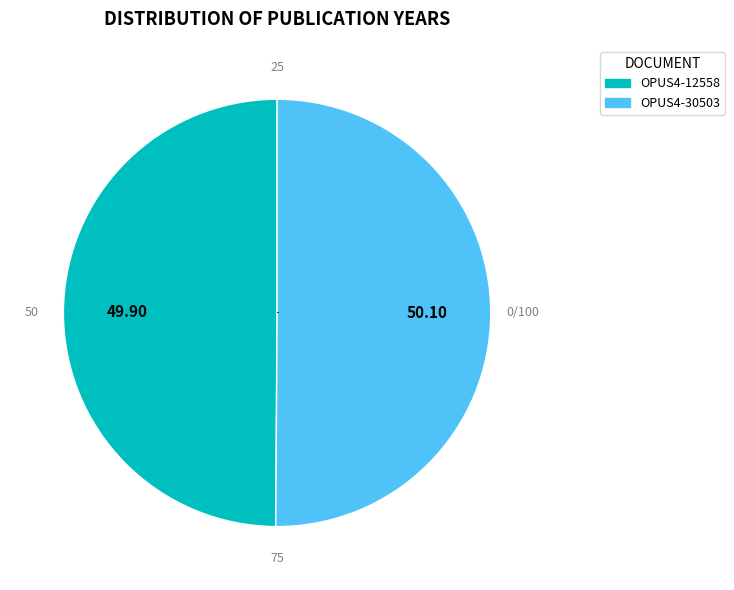

Combined, do OPUS4-30503 and OPUS4-12558 account for over 50%?

Yes